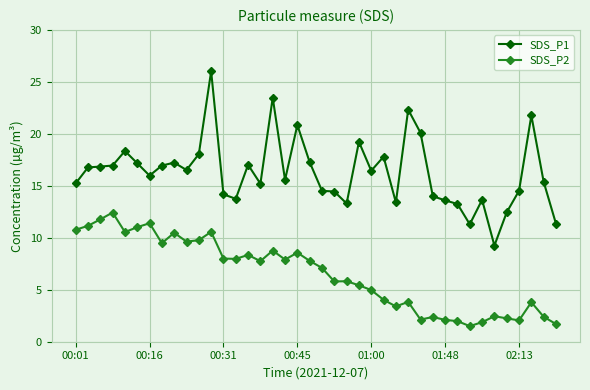

What is the value of the SDS_P2 point at the 31st from the left?

2.1